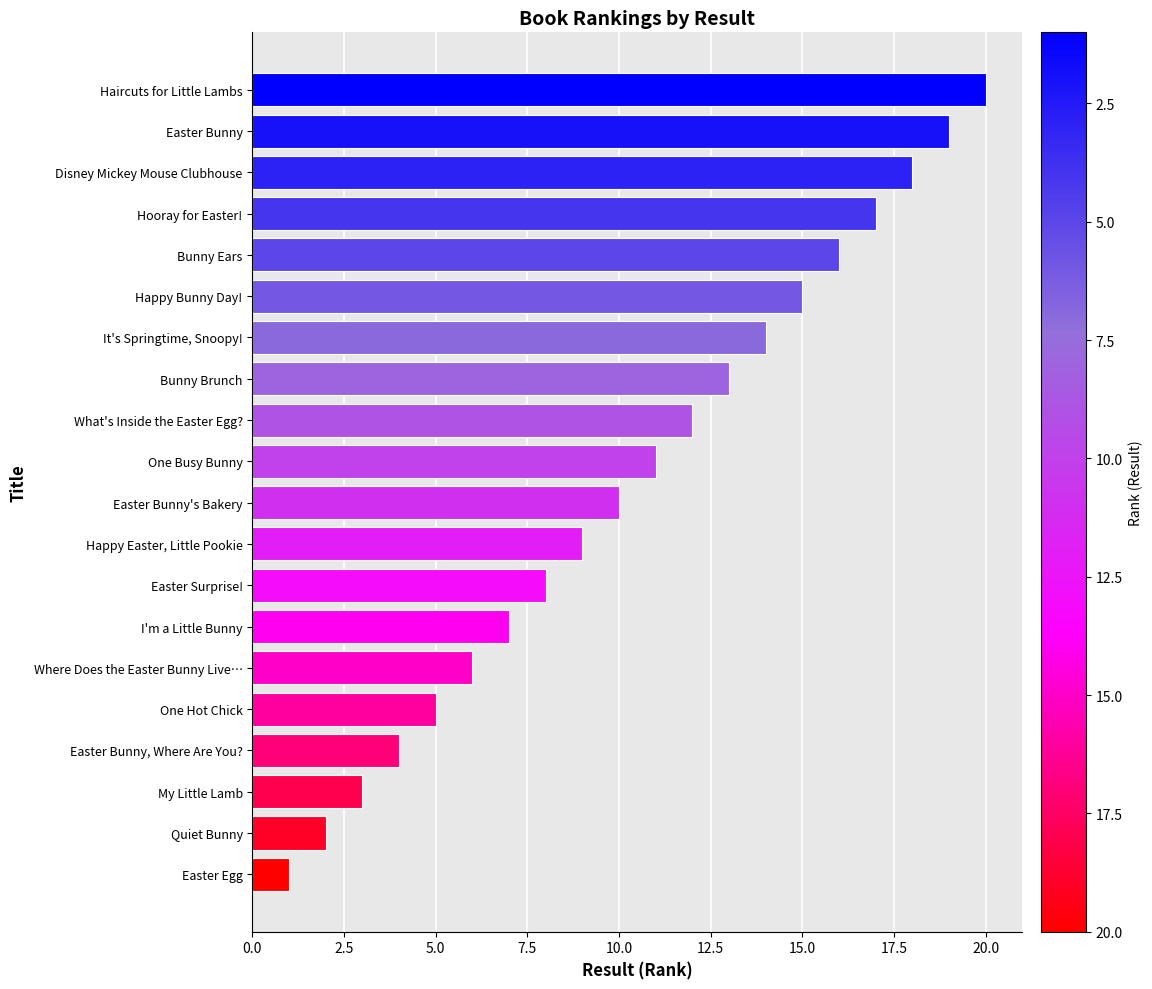

True or false: the data shows 8 at Happy Bunny Day!.

False